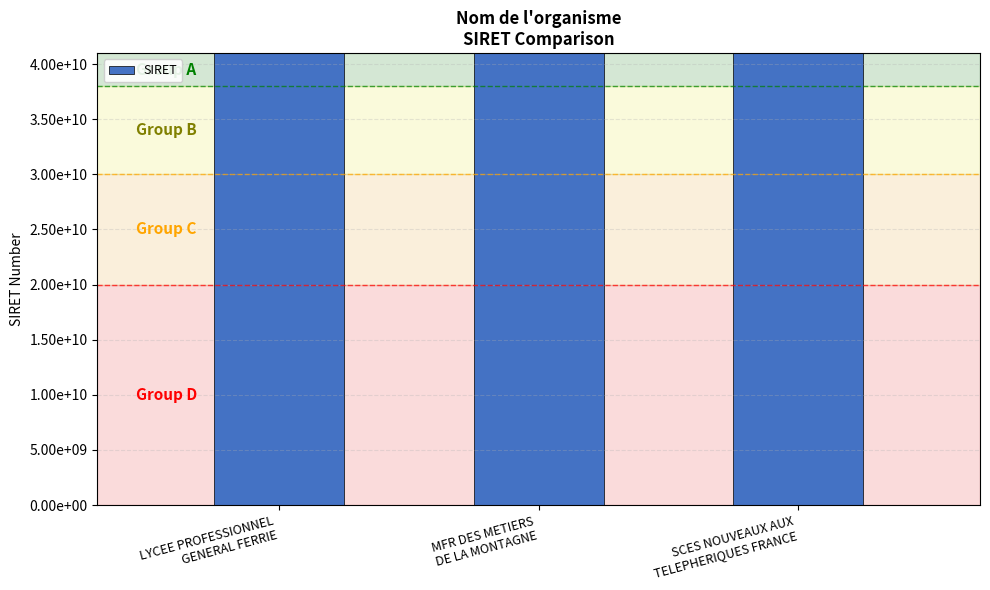

What is the label of the 2nd bar from the left?

MFR DES METIERS
DE LA MONTAGNE